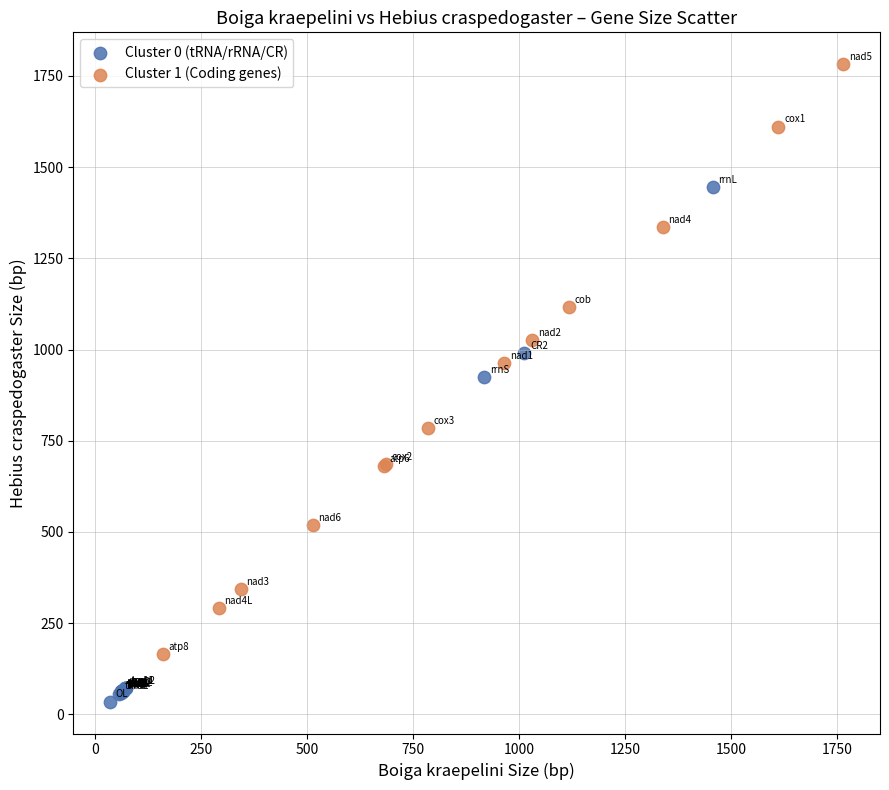

Which series reaches the maximum Y coordinate?

Cluster 1 (Coding genes)